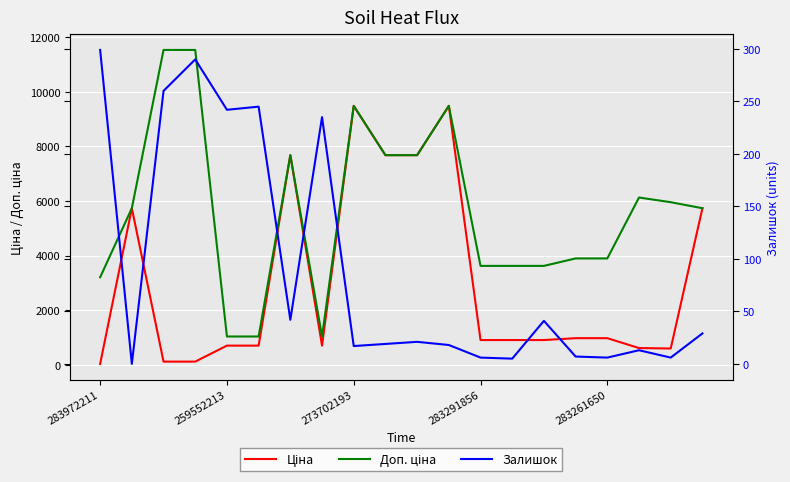

What is the label of the 6th point from the left?

5